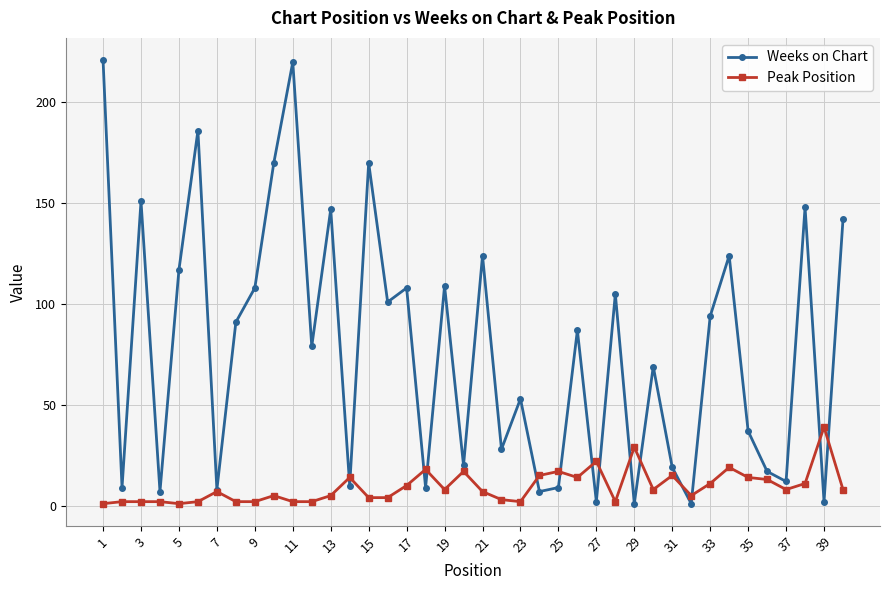

Reading left to right, extract all data points from this chart.

Weeks on Chart: 221	9	151	7	117	186	8	91	108	170	220	79	147	10	170	101	108	9	109	20	124	28	53	7	9	87	2	105	1	69	19	1	94	124	37	17	12	148	2	142
Peak Position: 1	2	2	2	1	2	7	2	2	5	2	2	5	14	4	4	10	18	8	17	7	3	2	15	17	14	22	2	29	8	15	5	11	19	14	13	8	11	39	8